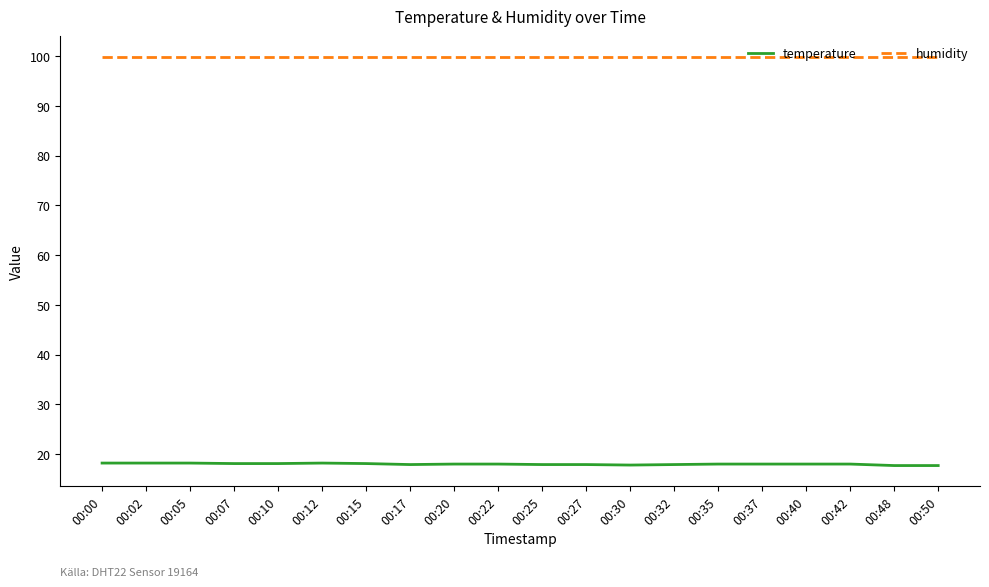

What is the minimum value shown in the chart?

17.7